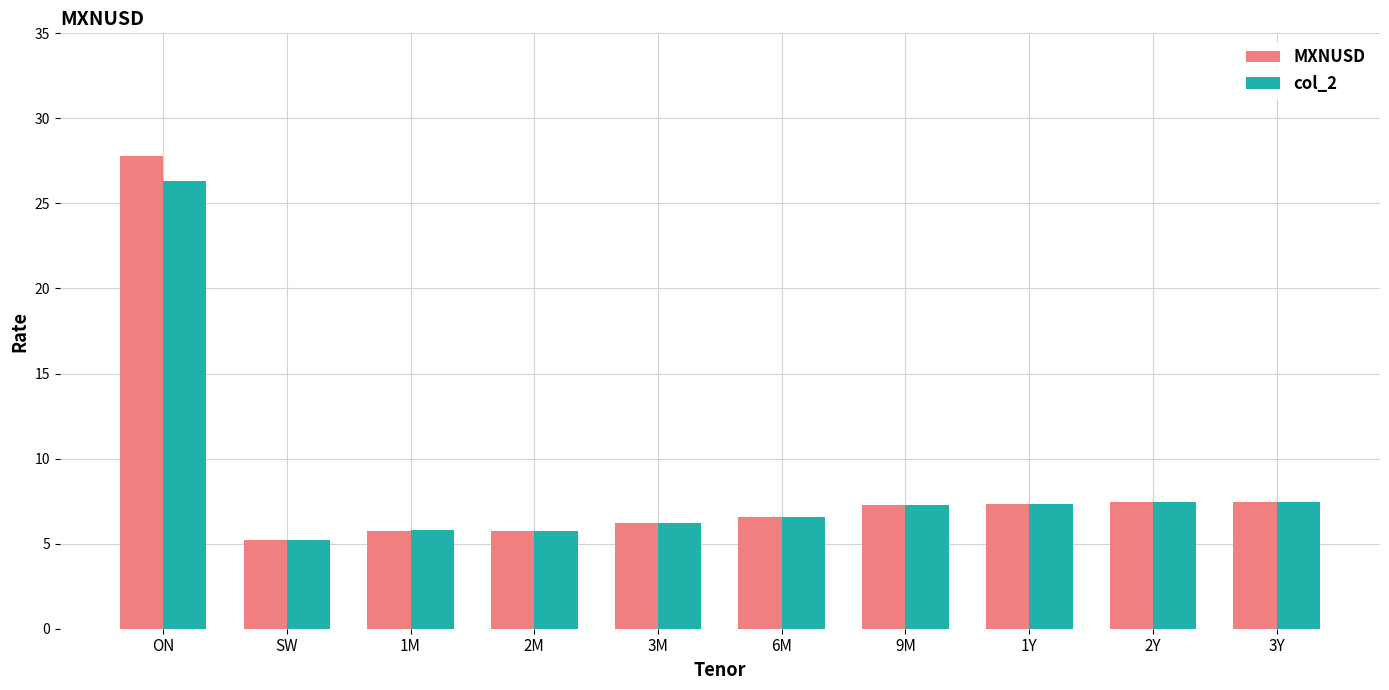

What is the difference between the highest and lowest values at ON?

1.4